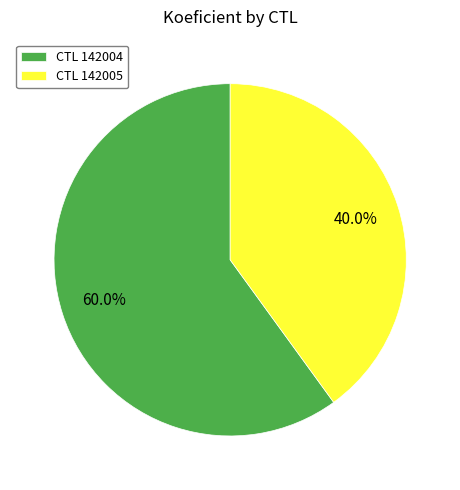

Rank the categories by value from highest to lowest.

CTL 142004, CTL 142005